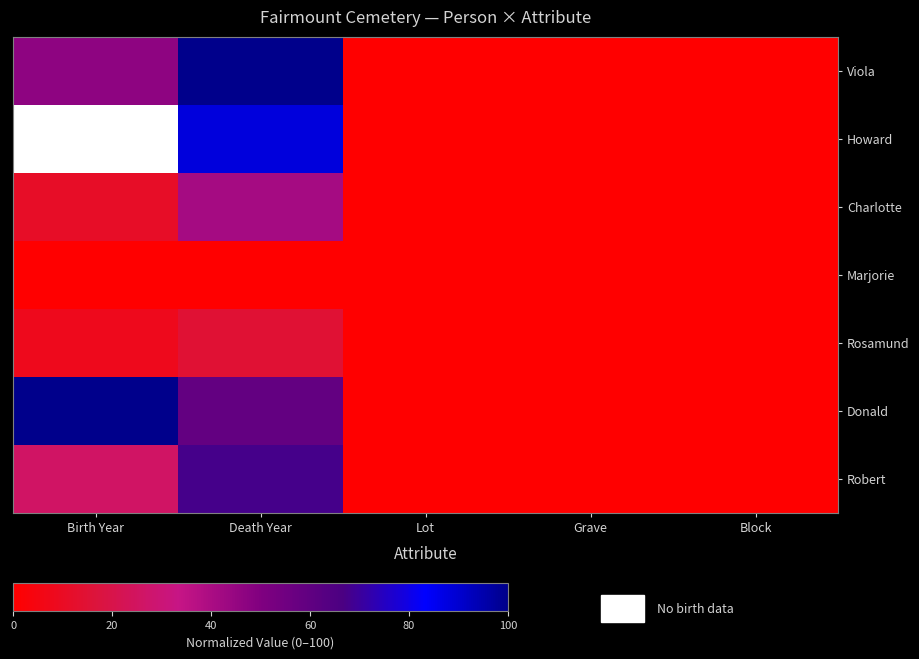

At Block, list the series in order from largest to smallest.

Viola, Howard, Charlotte, Marjorie, Rosamund, Donald, Robert